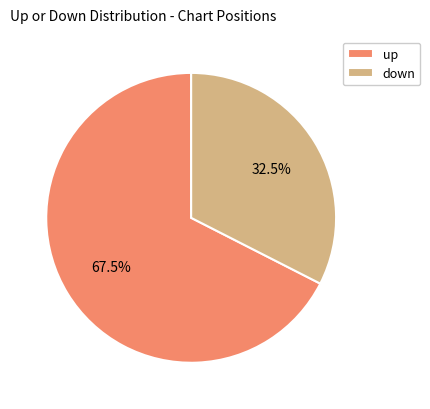

Count the number of slices in the pie.

2